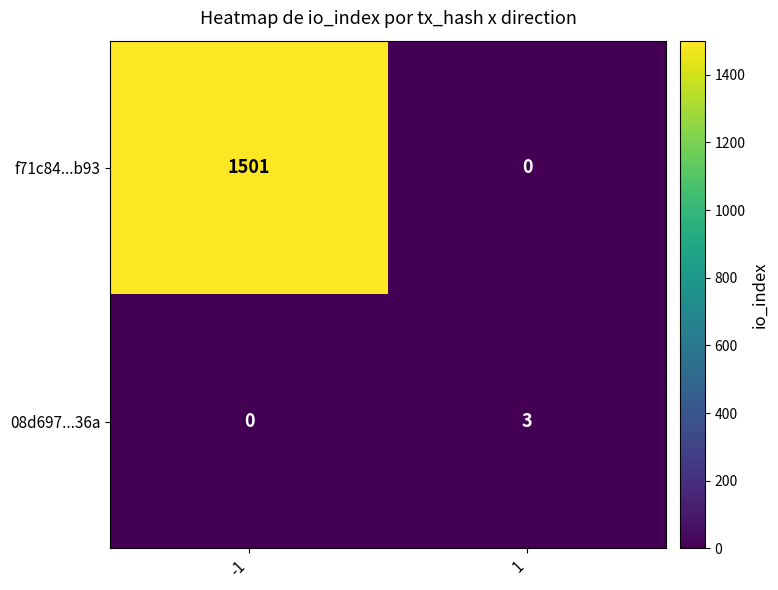

List the labels in order of 08d697...36a value, largest first.

1, -1